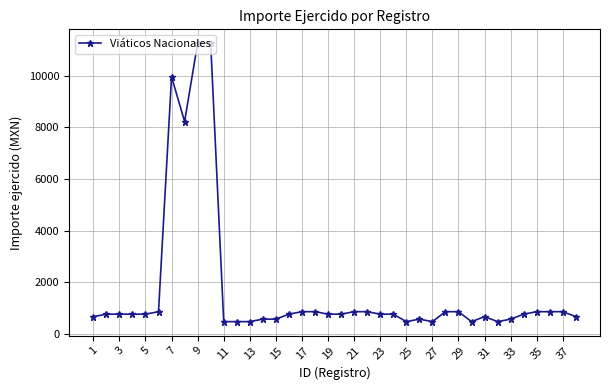

What is the average value?

1704